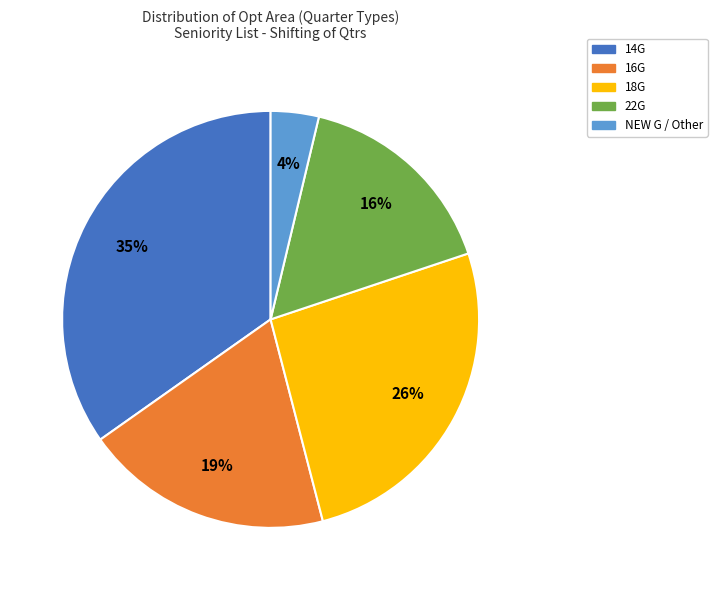

The 22G slice represents 5% of the pie. True or false?

False